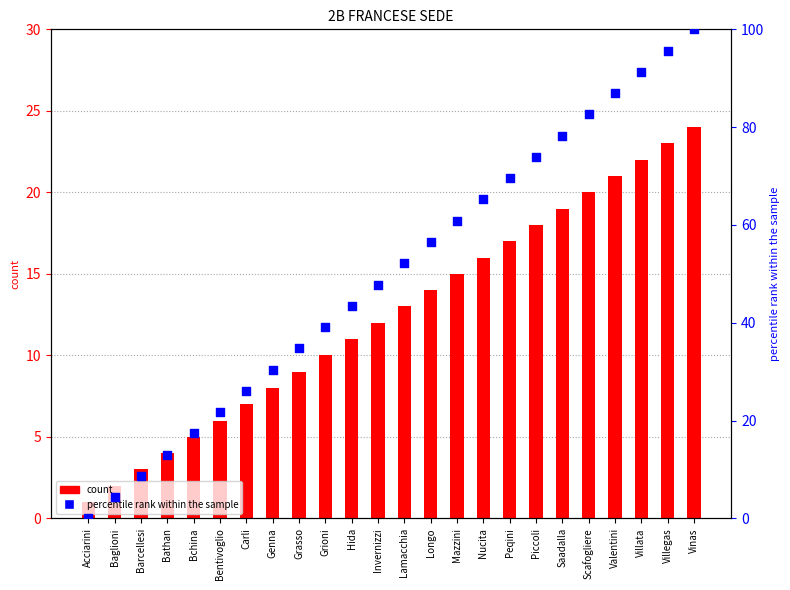

At how many categories does at least one series exceed 63?

9